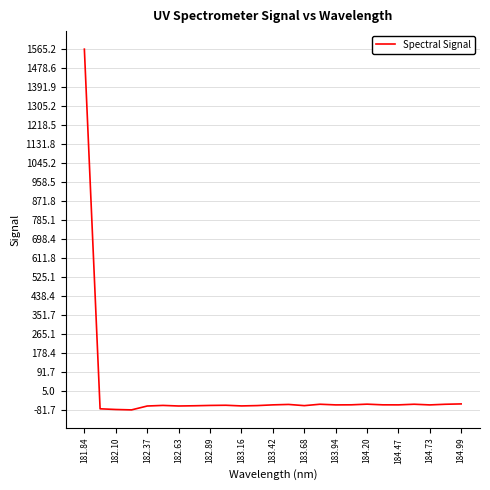

What is the sum of all values?

79.0